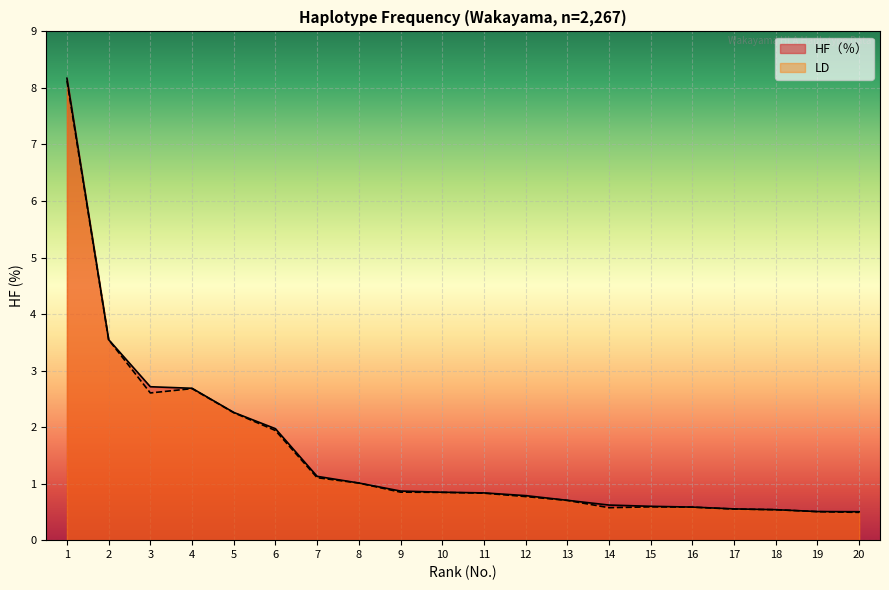

True or false: HF（％） has more than 0 points higher than both neighbors.

False